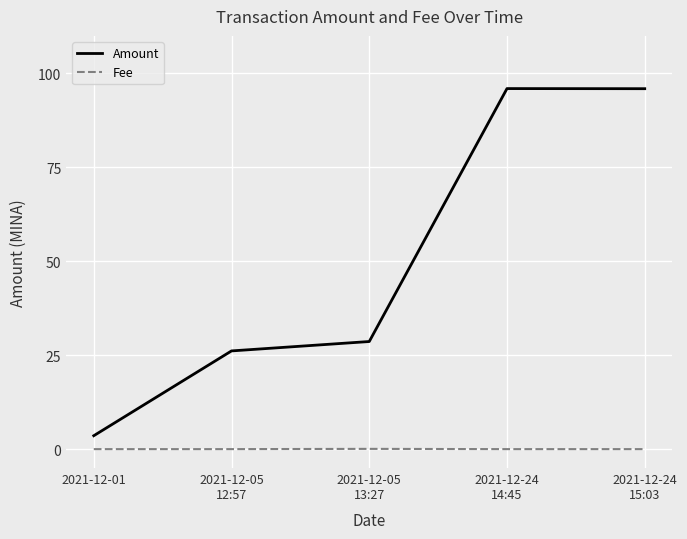

True or false: Amount and Fee intersect in this chart.

False